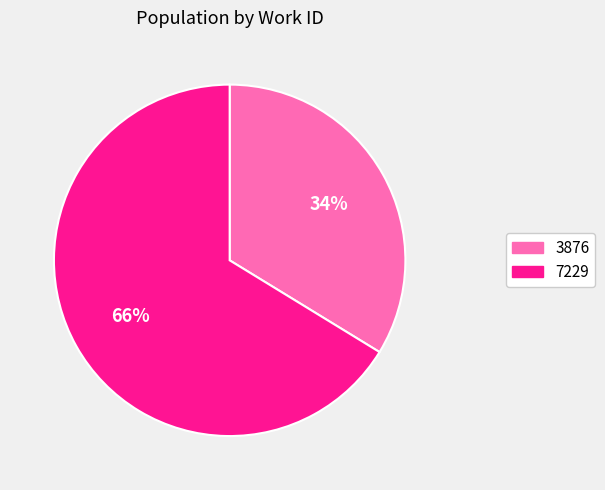

Which slice is the smallest?

3876